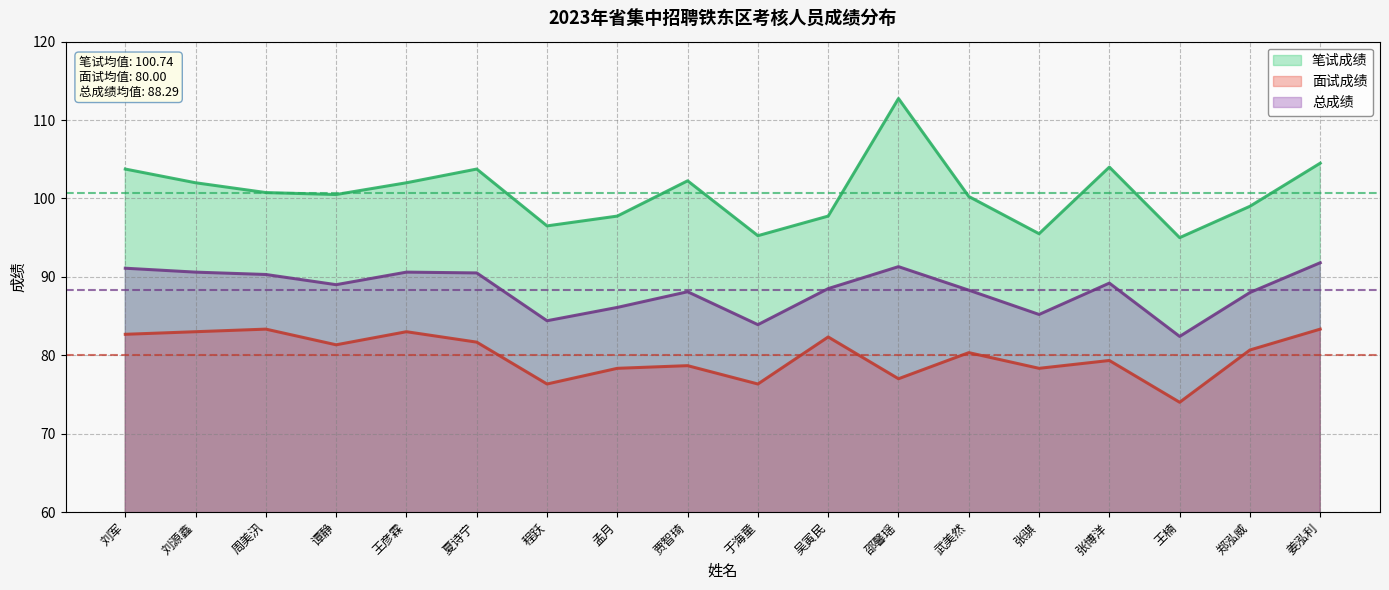

How many data points in 笔试成绩 are above 100?

11